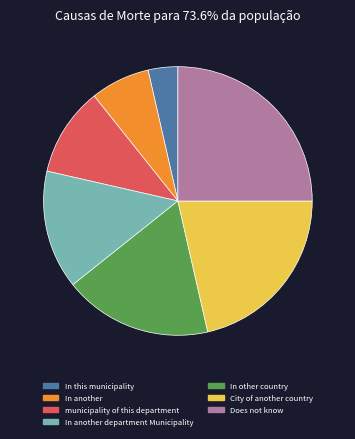

How many slices are in this pie chart?

7